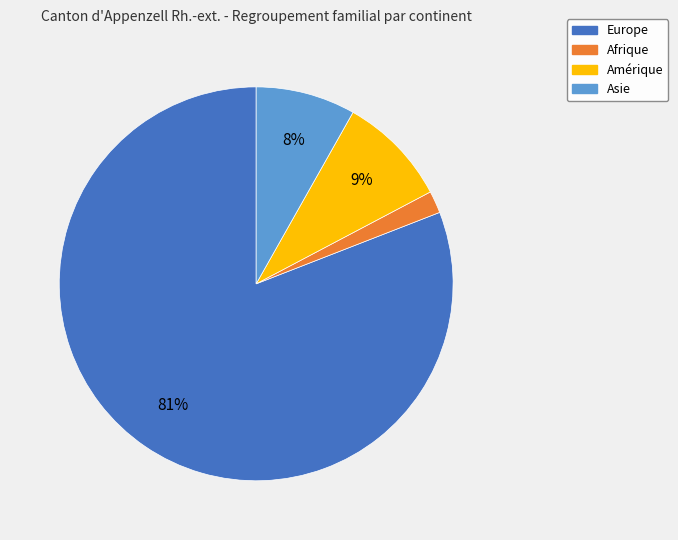

Which category accounts for the majority?

Europe